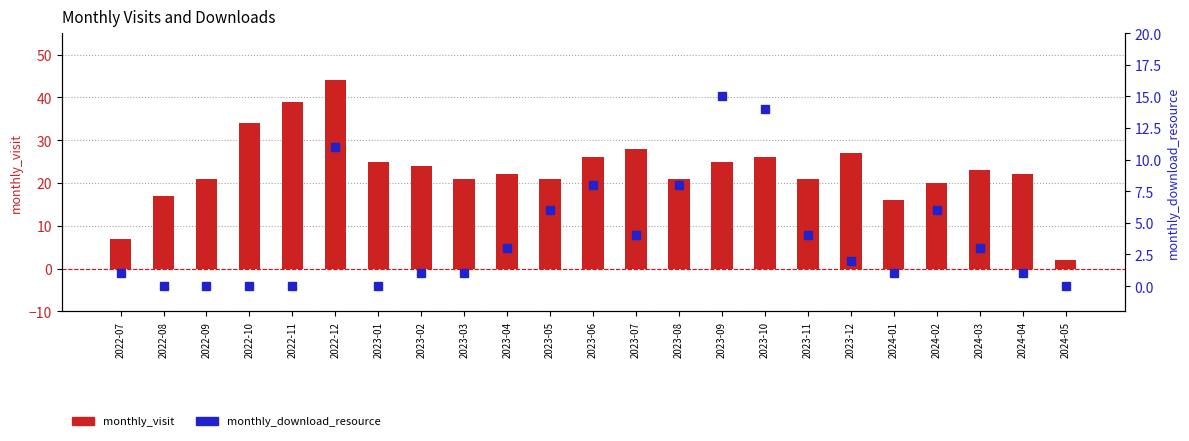

At which category does the chart reach its minimum across all series?

2022-08